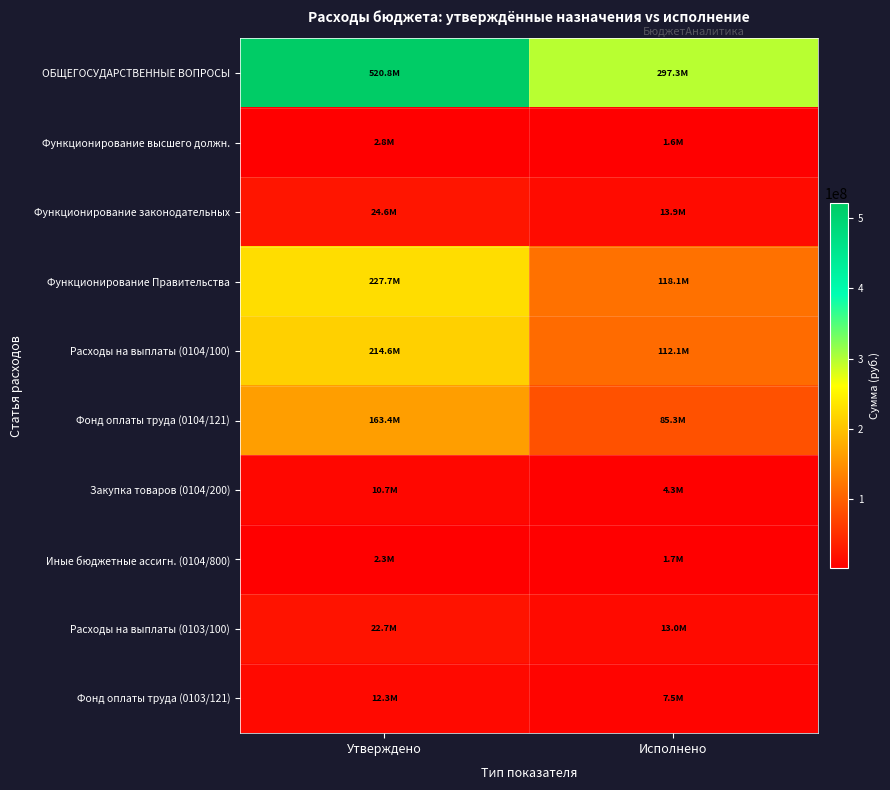

Which series has the widest spread of values?

ОБЩЕГОСУДАРСТВЕННЫЕ ВОПРОСЫ